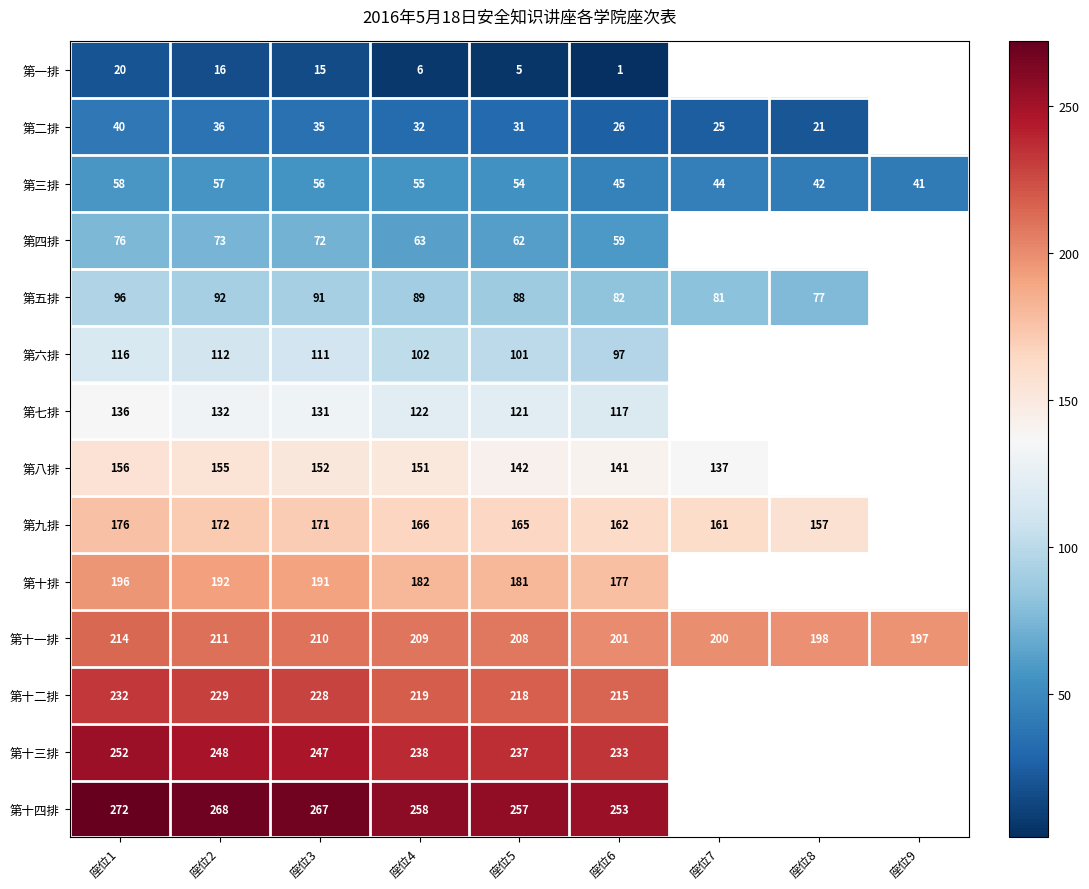

What is the total value across all series at 座位3?

1977